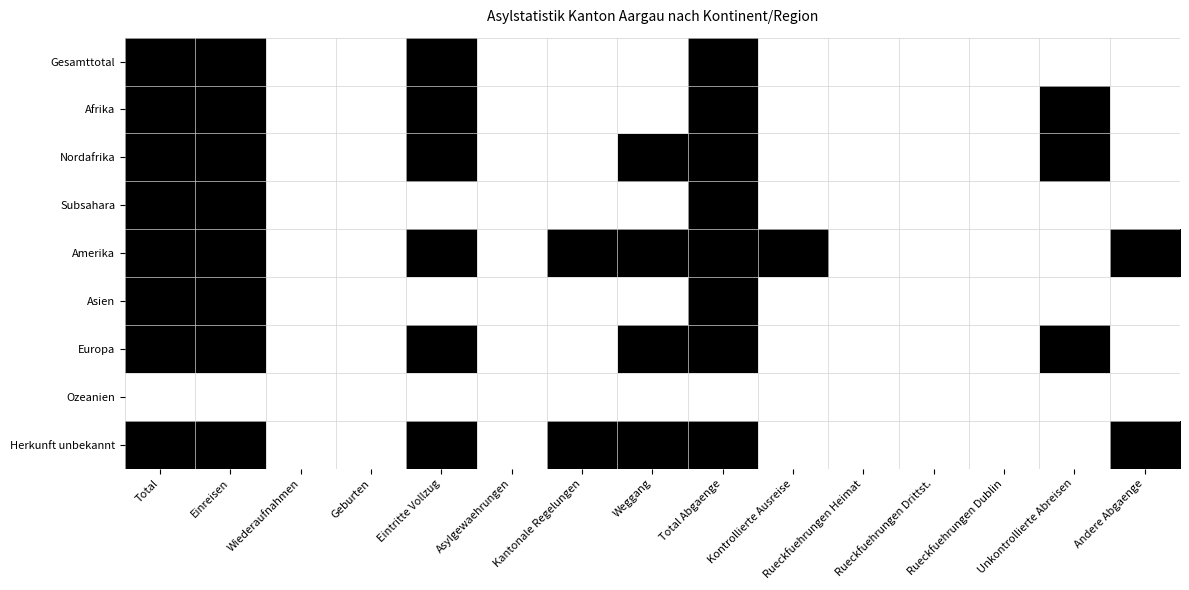

List the series in order of their peak value, highest first.

Gesamttotal, Afrika, Nordafrika, Subsahara, Amerika, Asien, Europa, Herkunft unbekannt, Ozeanien